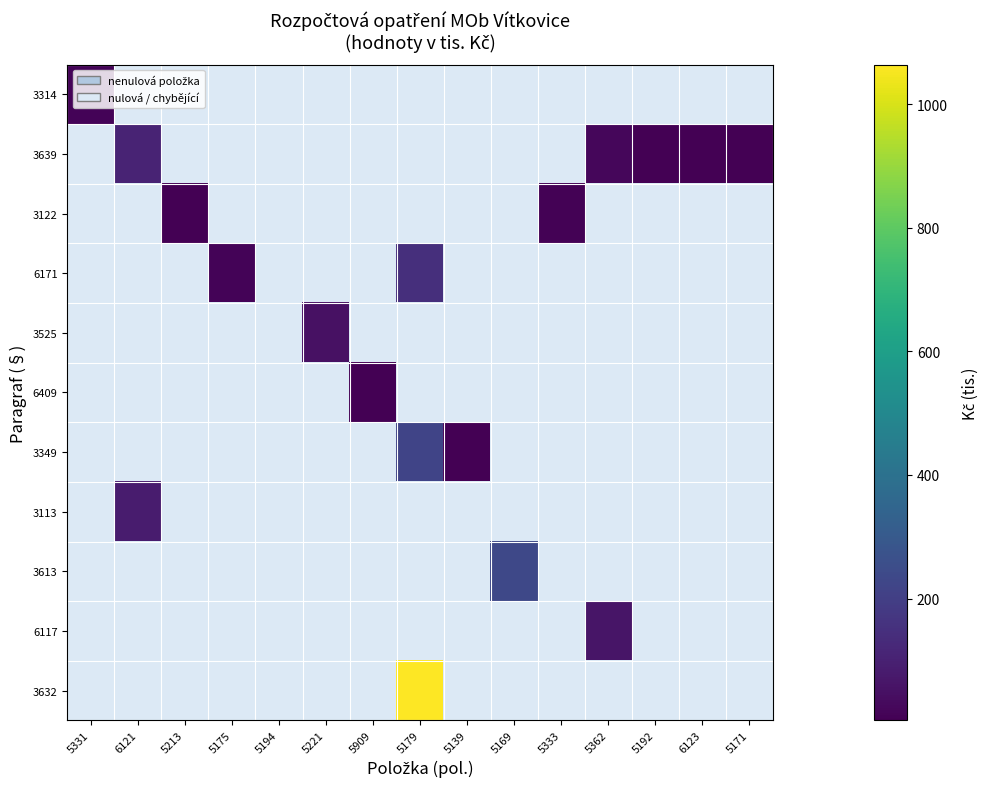

Which category has the lowest value across all series?

6123